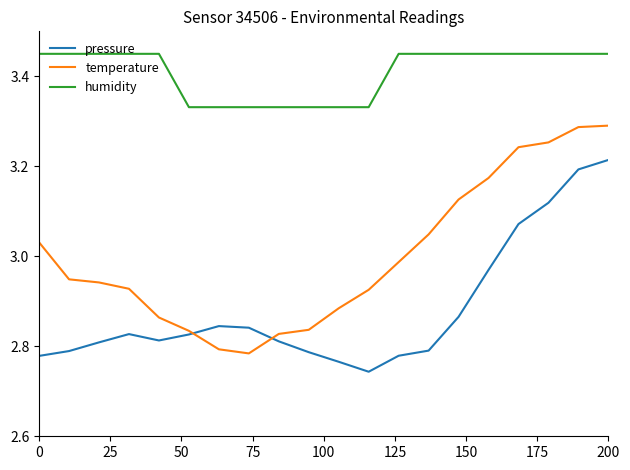

Rank the series by their average value, from lowest to highest.

pressure, temperature, humidity